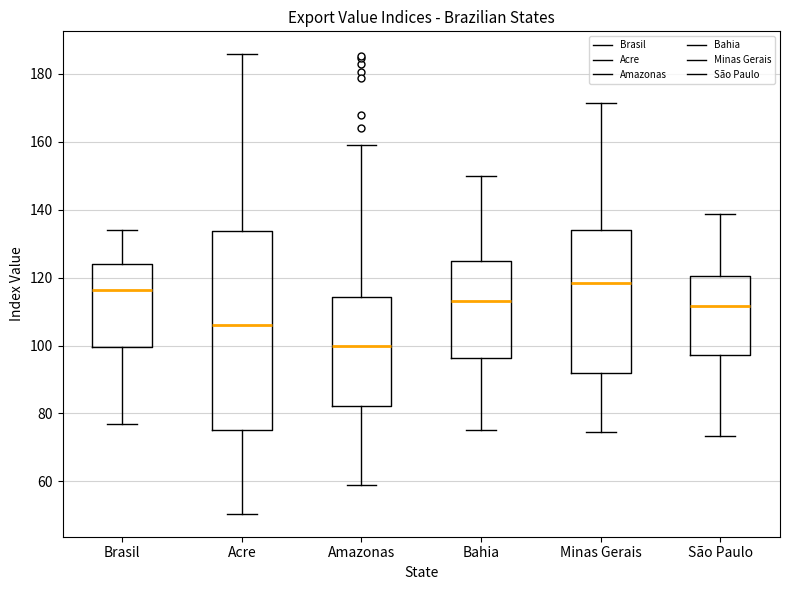

Reading left to right, read every box against the y-axis: the position of its median line, the range the box covers, and the ends of its whiskers. The values are not printed on the chart, so give them approximately, as read against the axis.

Brasil: median 116, box 100 to 124, whiskers 76 to 134
Acre: median 106, box 76 to 134, whiskers 50 to 186
Amazonas: median 100, box 82 to 114, whiskers 58 to 160
Bahia: median 114, box 96 to 124, whiskers 76 to 150
Minas Gerais: median 118, box 92 to 134, whiskers 74 to 172
São Paulo: median 112, box 98 to 120, whiskers 74 to 138